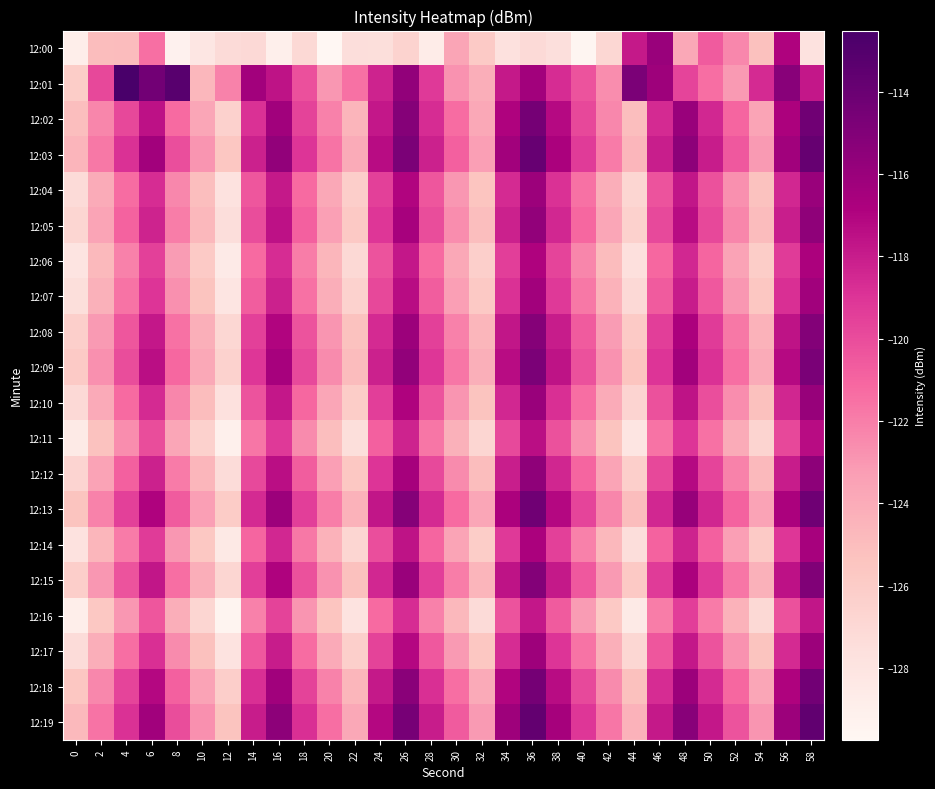

What is the difference between the highest and lowest values at 28?

10.7